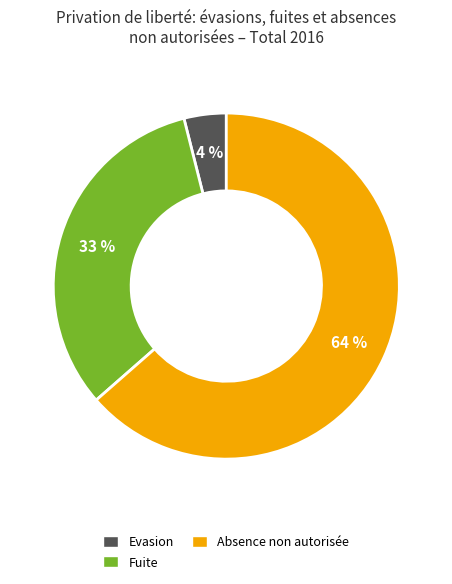

Is there a majority slice in this chart?

Yes